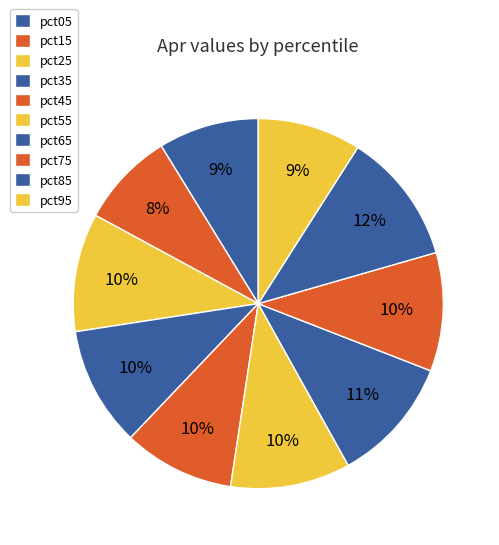

How many segments does this pie chart have?

10